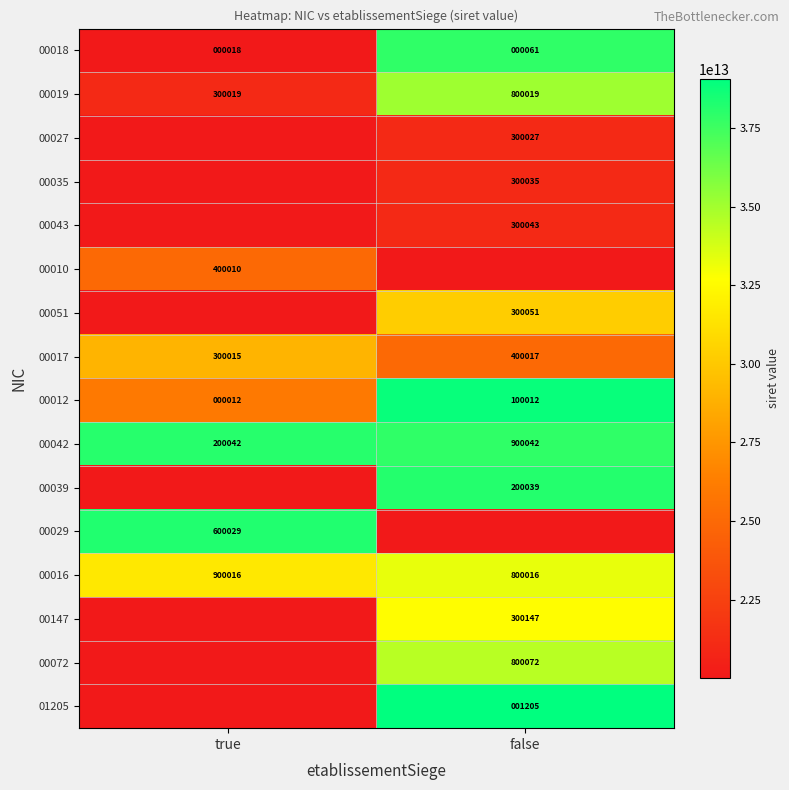

Read the 00016 value at true.

900016